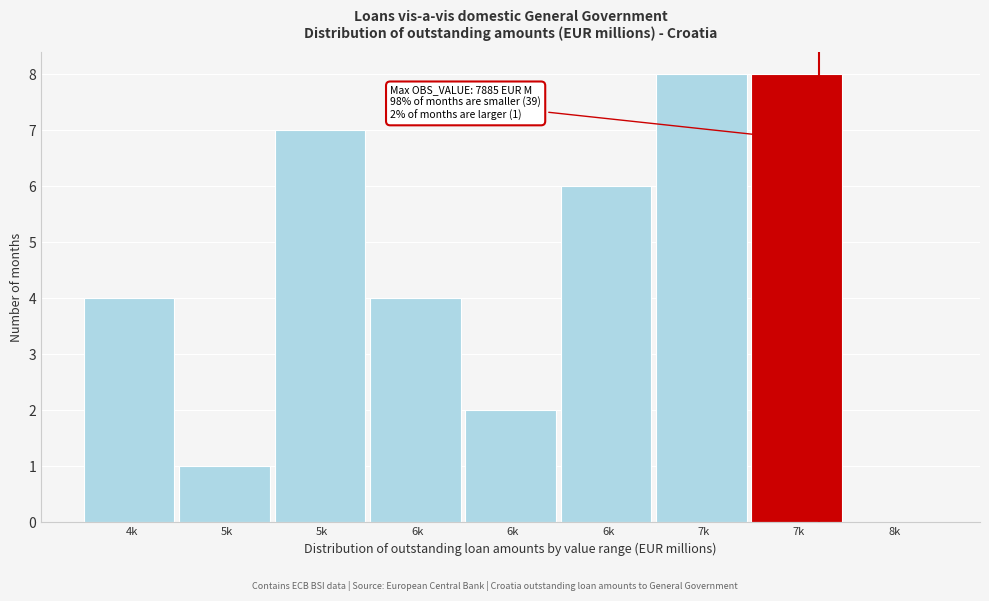

Are the bars horizontal?

No